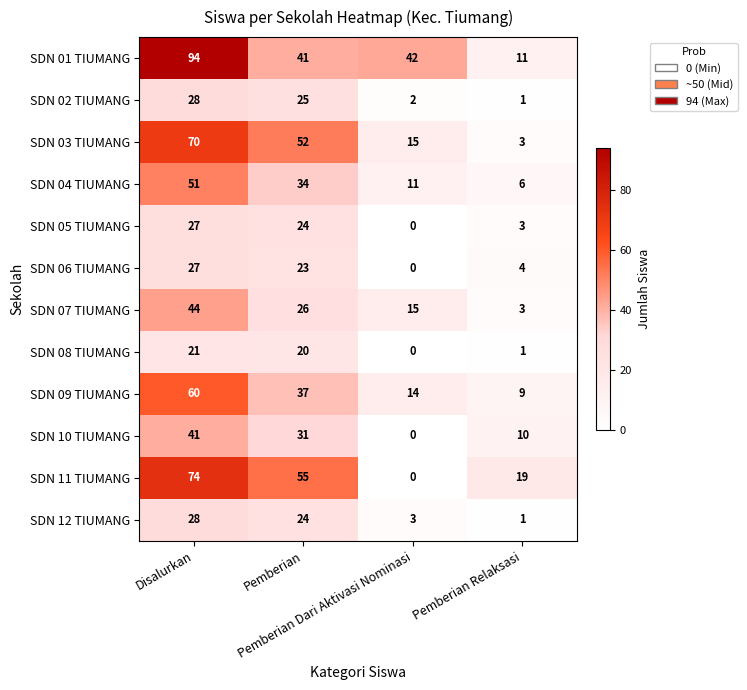

At how many categories does at least one series exceed 29?

3